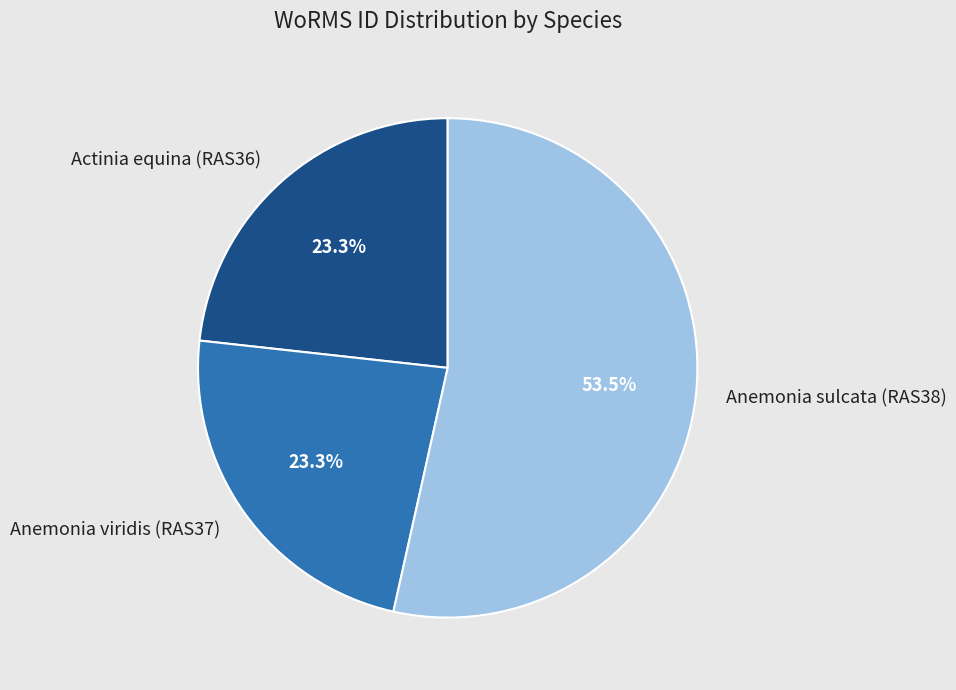

Does Anemonia sulcata (RAS38) account for over 50% of the chart?

Yes